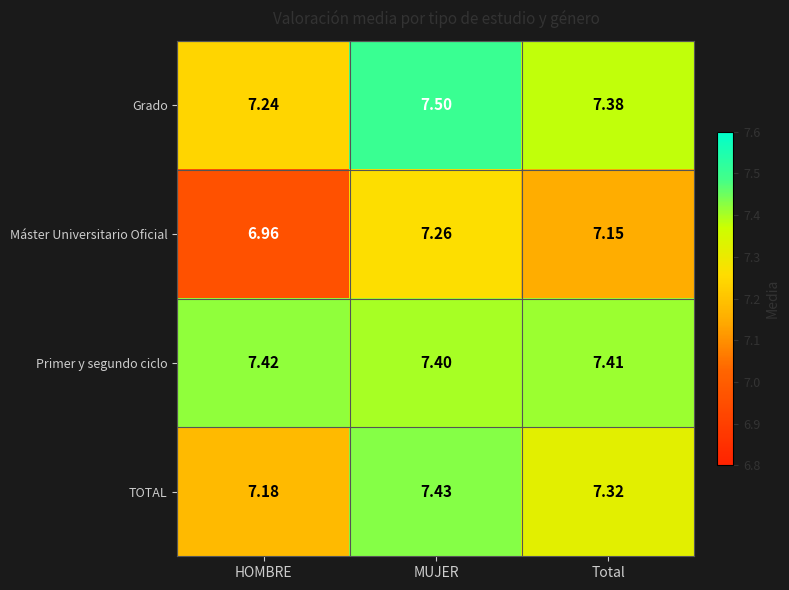

At which category is the sum across all series the highest?

MUJER